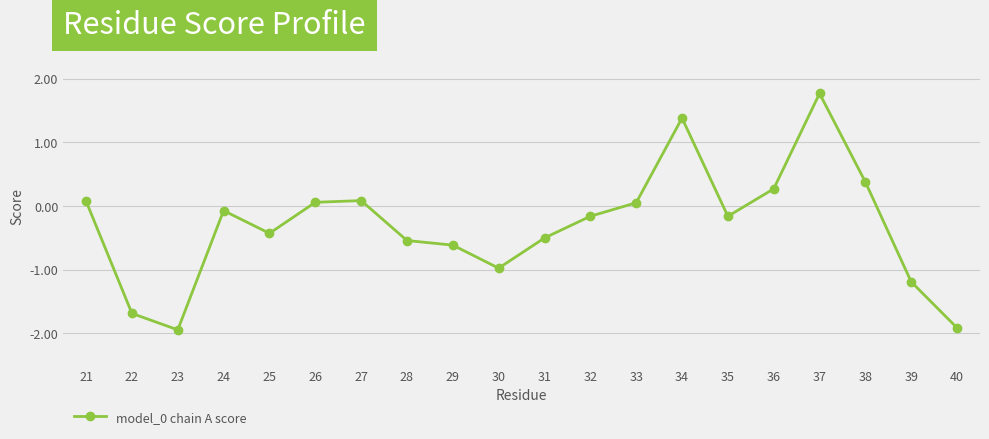

Which label corresponds to the largest value in the chart?

37